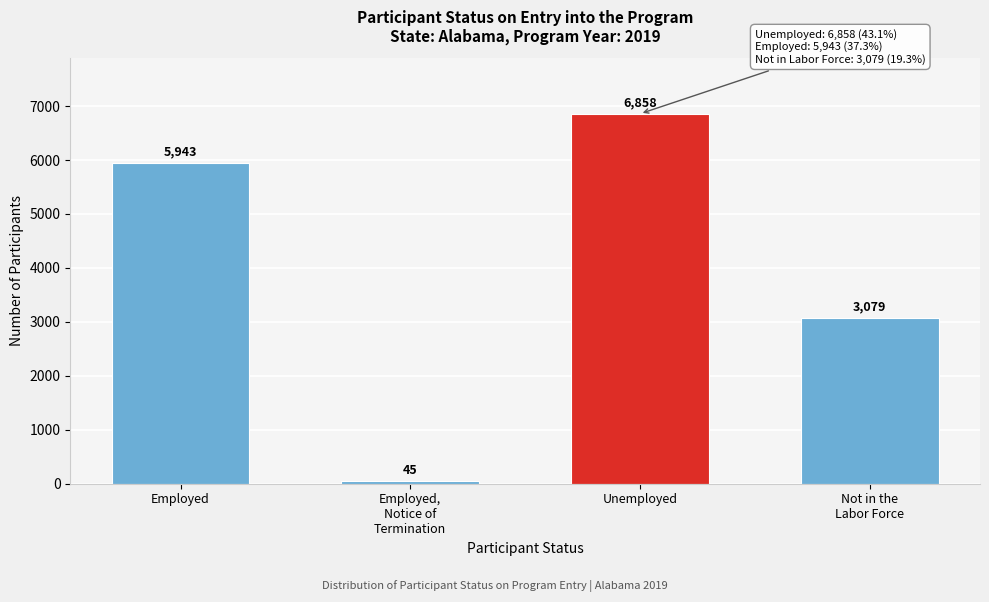

Reading right to left, extract all data points from this chart.

3079	6858	45	5943